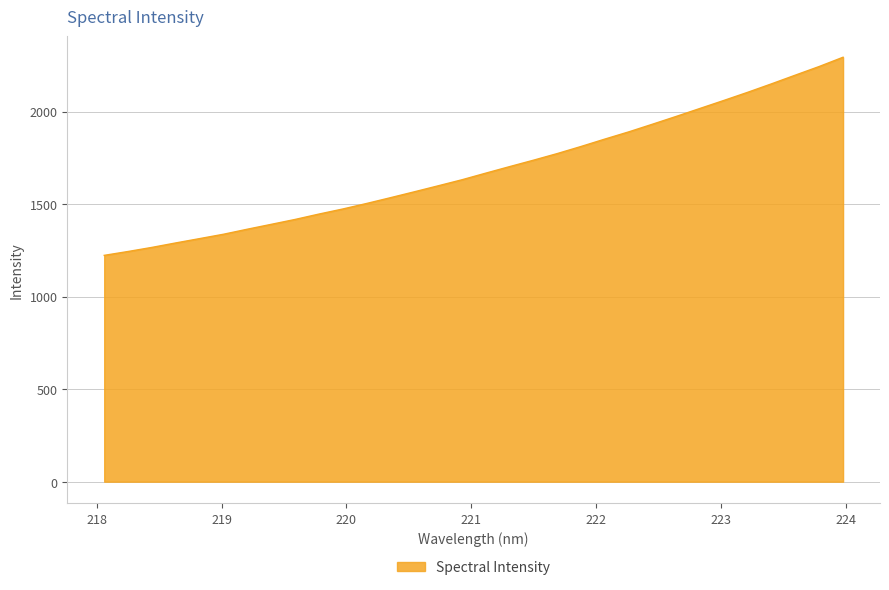

What is the difference between the maximum and minimum values?

1070.5